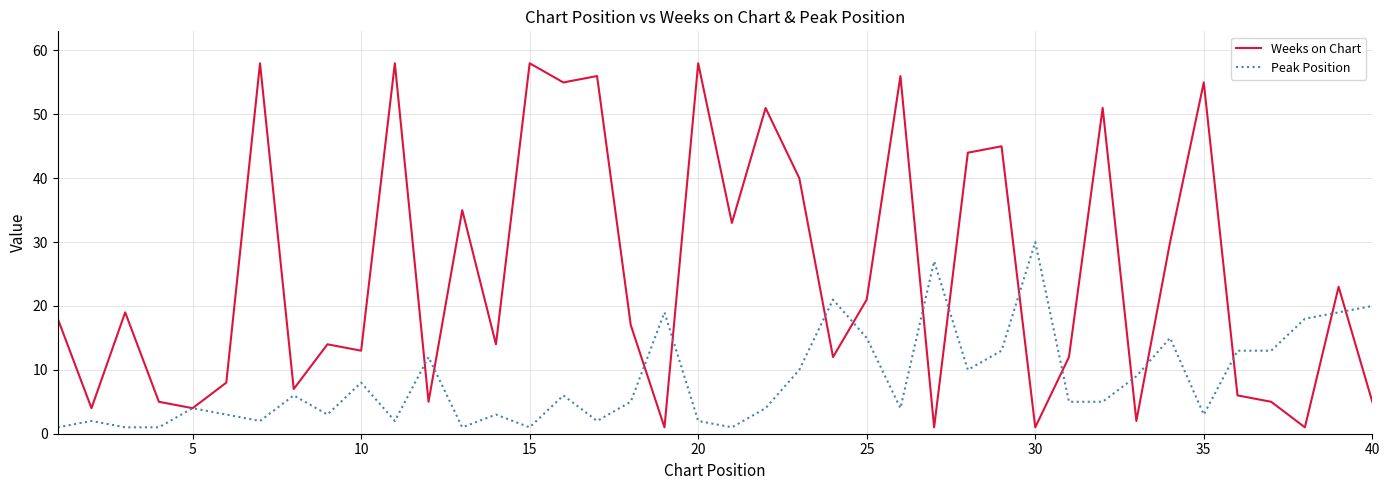

What is the maximum value for Weeks on Chart?

58